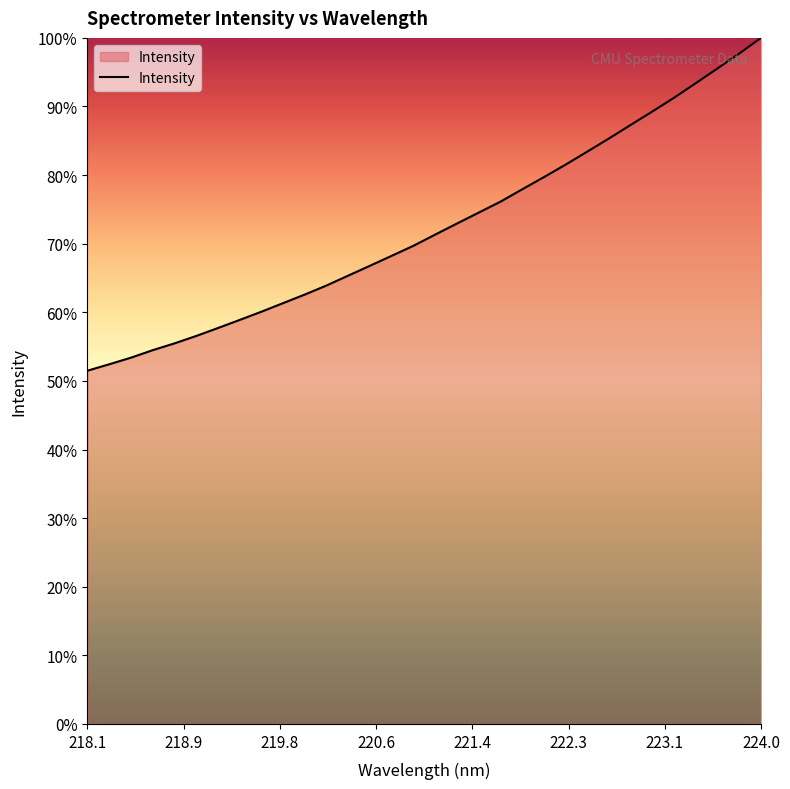

What is the smallest value displayed?

51.5